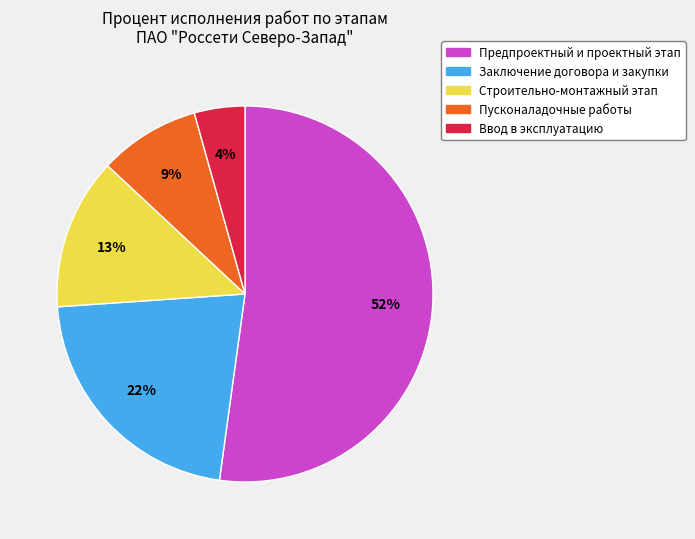

Is there a majority slice in this chart?

Yes